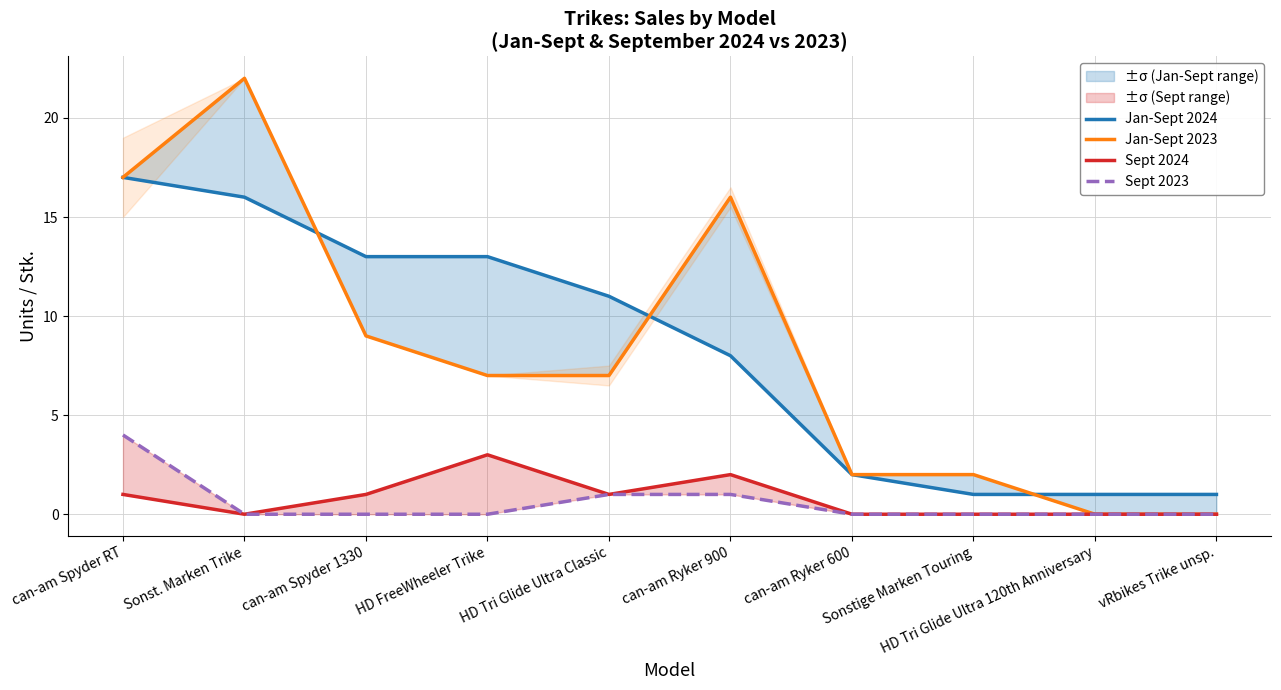

At which category is the sum across all series the highest?

can-am Spyder RT